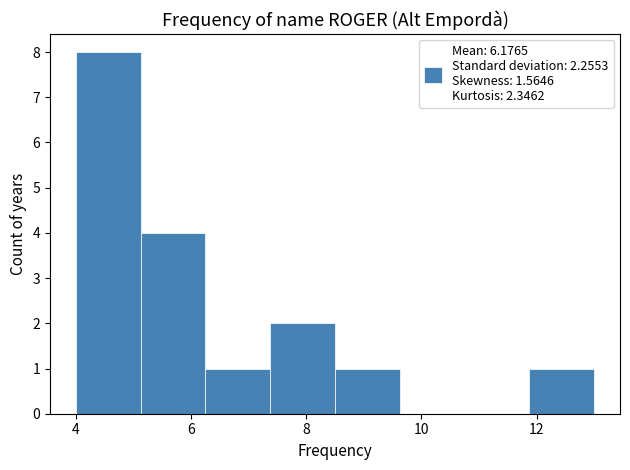

Reading left to right, list every bar in this chart as the range it spans on the x-axis followed by its height. Neither the bar edges nor the heights are printed on the chart, so give them approximately, as read against the axes.

4.0 to 5.2: 8
5.2 to 6.2: 4
6.2 to 7.4: 1
7.4 to 8.6: 2
8.6 to 9.6: 1
9.6 to 10.8: 0
10.8 to 11.8: 0
11.8 to 13.0: 1